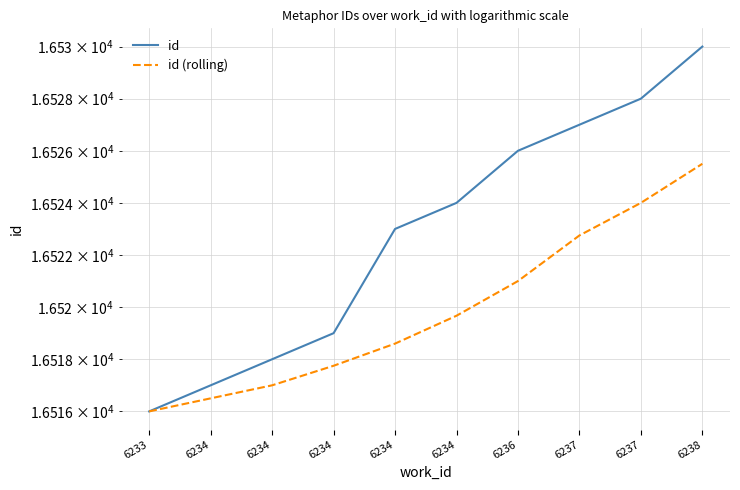

Which category has the highest value in the id series?

6238